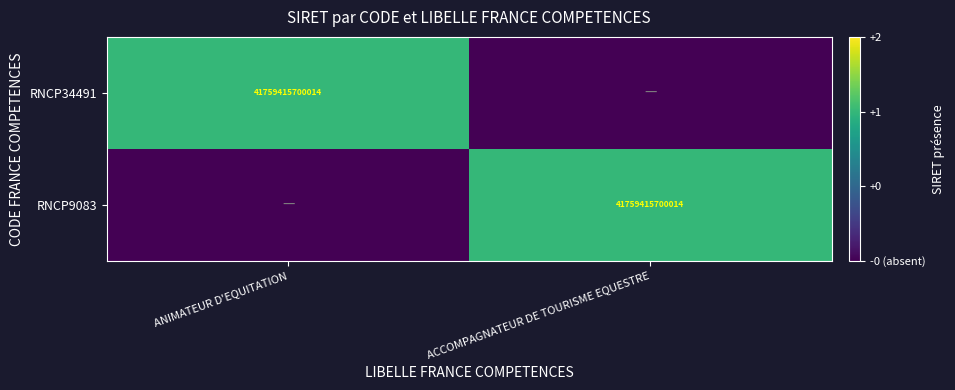

What is the maximum value shown in the chart?

1